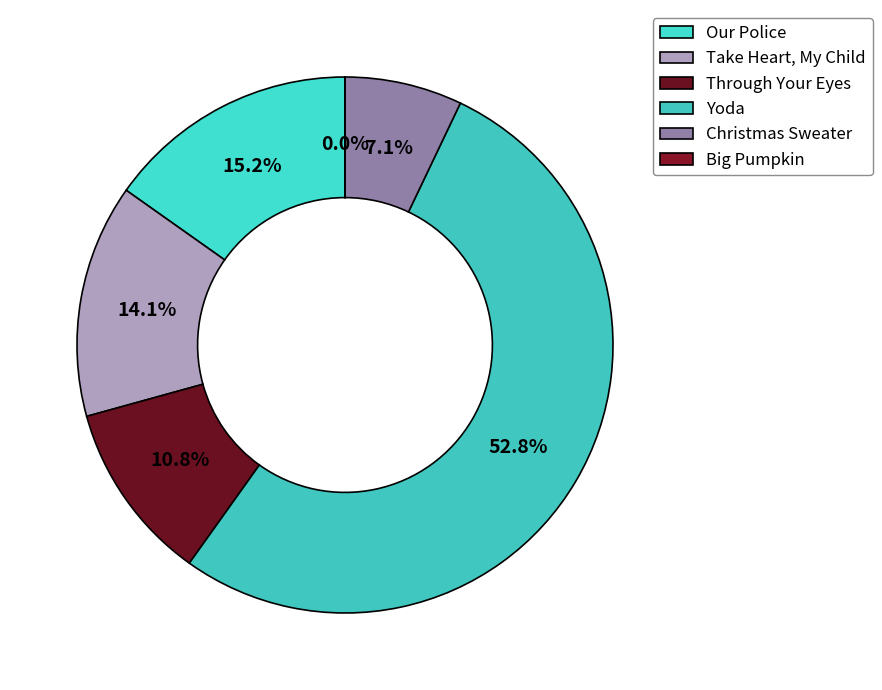

Does any single category account for the majority?

Yes